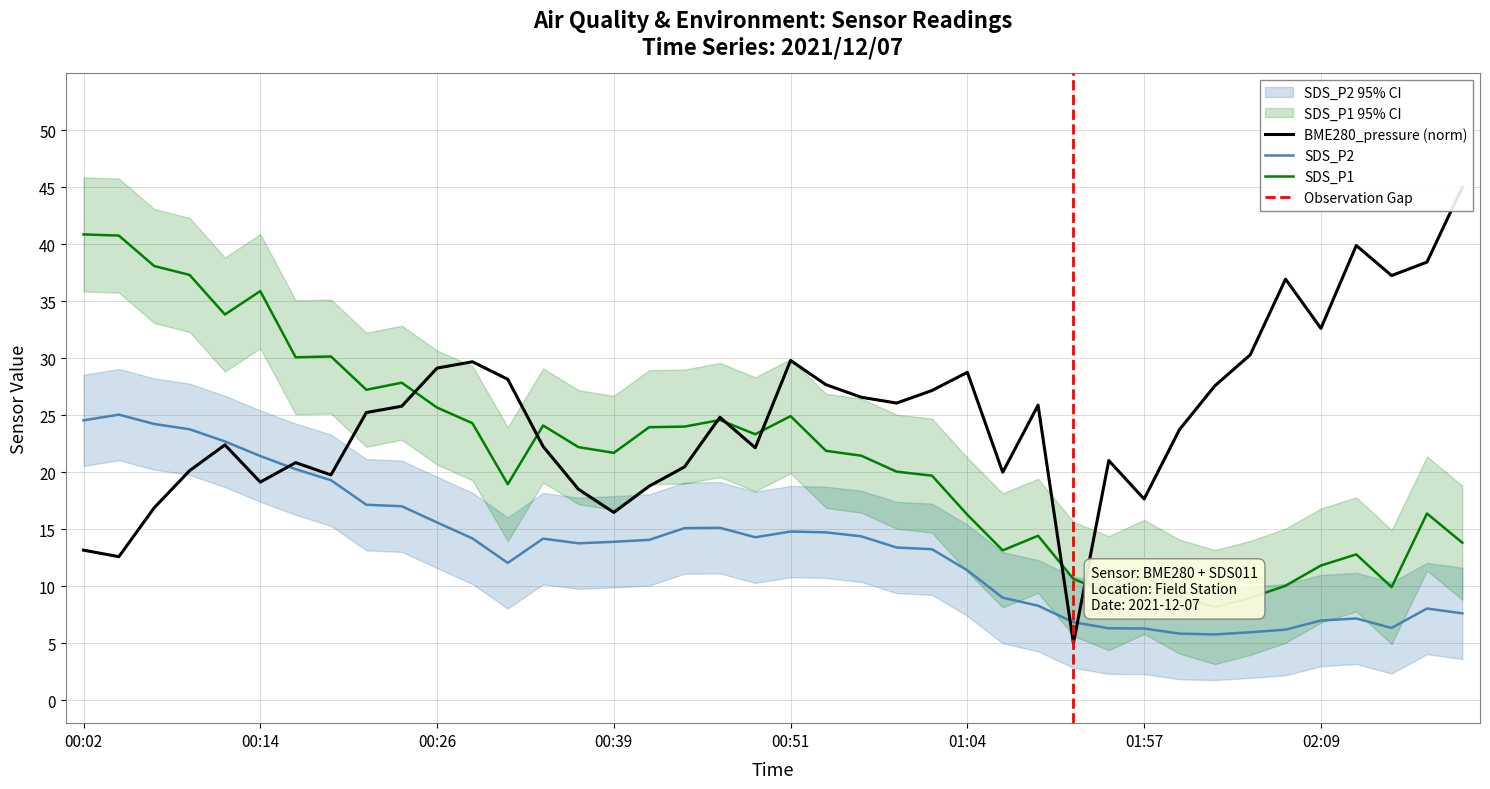

Reading right to left, transcribe all the data shown in this chart.

BME280_pressure: 45.0	38.4	37.2	39.9	32.6	36.9	30.3	27.6	23.7	17.7	21.0	5.0	25.9	20.0	28.8	27.2	26.1	26.6	27.7	29.8	22.1	24.8	20.5	18.8	16.5	18.5	22.3	28.1	29.7	29.1	25.8	25.2	19.8	20.8	19.1	22.4	20.1	16.9	12.6	13.2
SDS_P1: 13.8	16.4	9.9	12.8	11.8	10.1	9.0	8.2	9.1	10.8	9.4	10.7	14.4	13.2	16.3	19.7	20.1	21.4	21.9	24.9	23.3	24.6	24.0	23.9	21.7	22.2	24.1	18.9	24.3	25.7	27.9	27.2	30.1	30.1	35.9	33.8	37.3	38.1	40.8	40.9
SDS_P2: 7.6	8.1	6.3	7.2	7.0	6.2	6.0	5.8	5.8	6.3	6.3	6.8	8.3	9.0	11.4	13.2	13.4	14.4	14.7	14.8	14.3	15.1	15.1	14.1	13.9	13.8	14.2	12.1	14.2	15.6	17.0	17.1	19.3	20.3	21.4	22.7	23.8	24.2	25.1	24.6